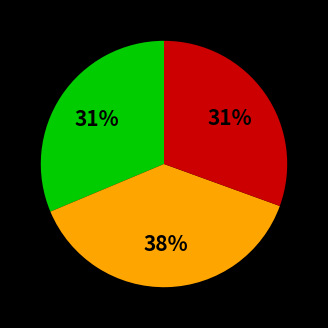

Is there a majority slice in this chart?

No